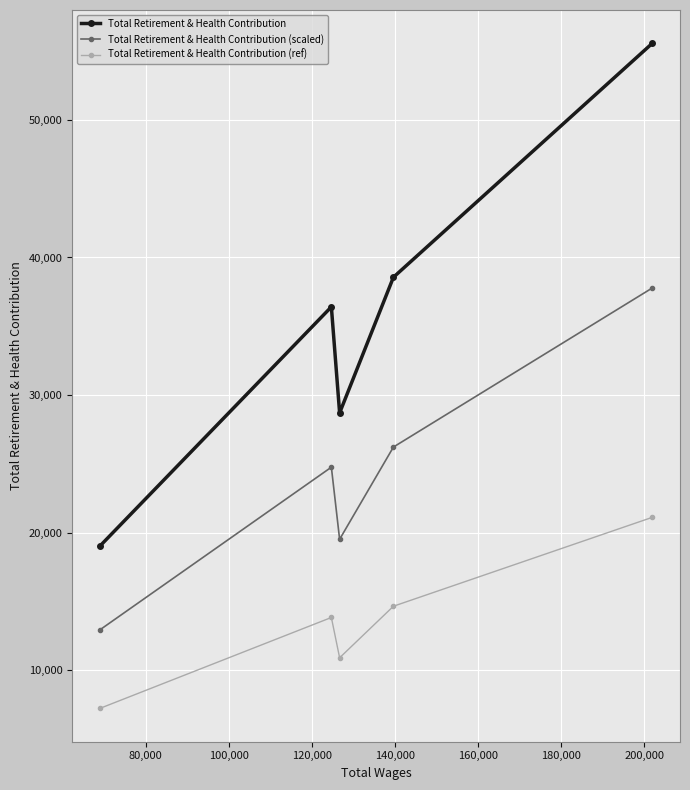

What is the average value of the Total Retirement & Health Contribution (scaled) series?

24244.0